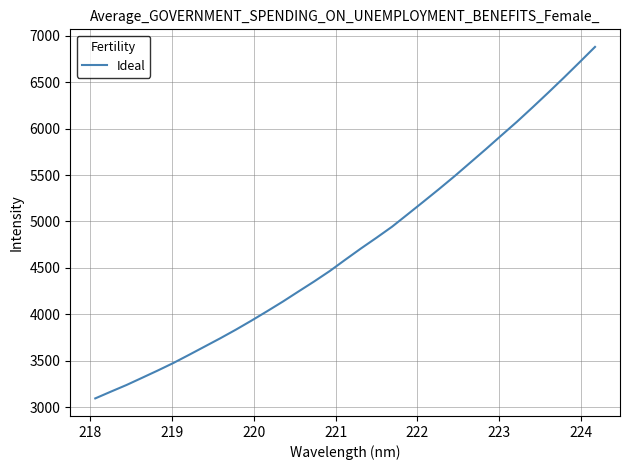

What is the sum of all values?

156027.8